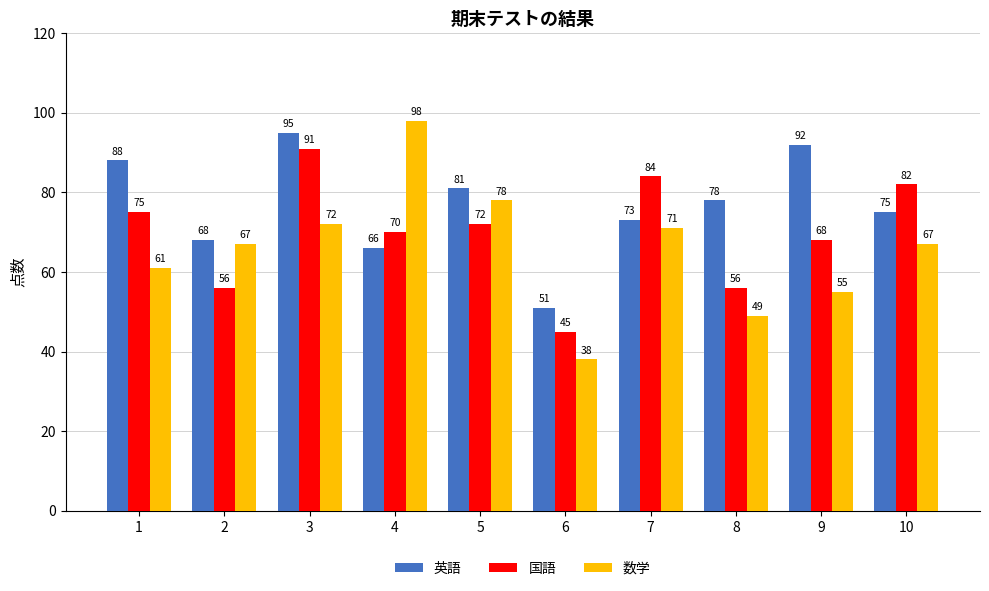

Does the chart contain stacked bars?

No